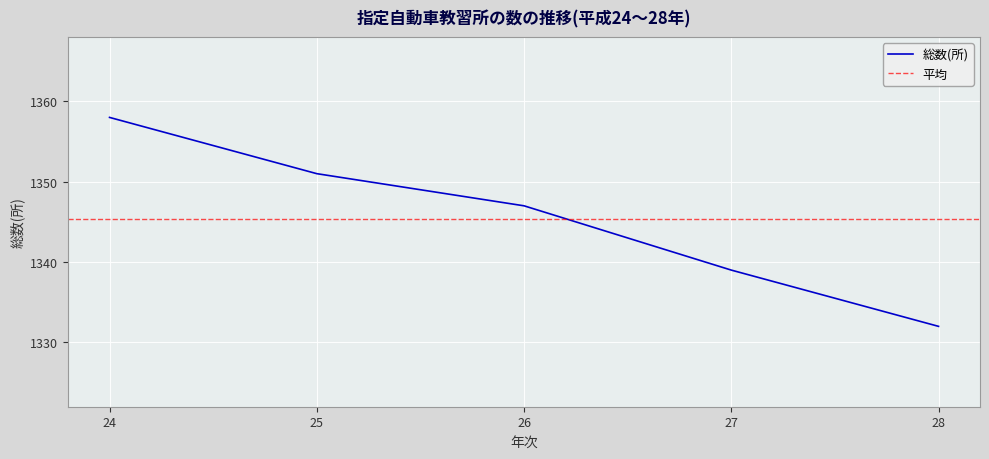

Where does the data first go above 1347?

24